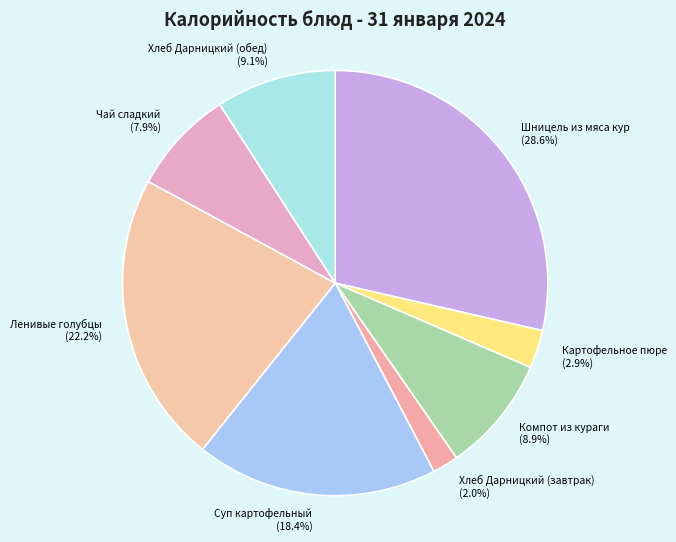

To the nearest percent, what is the difference between the Суп картофельный and Ленивые голубцы slice percentages?

4%